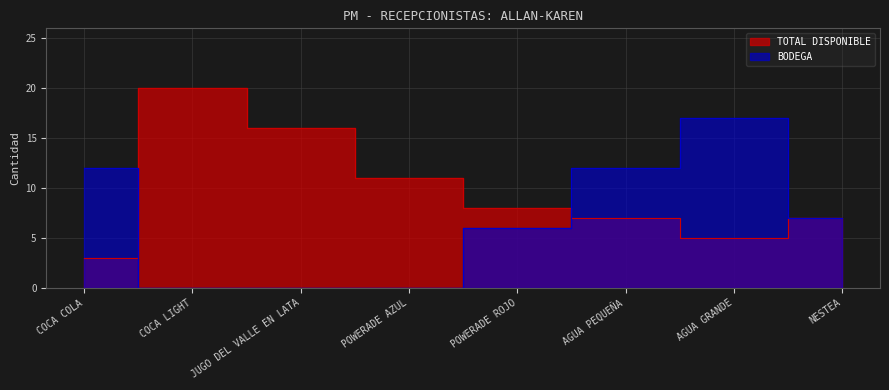

Which category has the lowest value in the TOTAL DISPONIBLE series?

COCA COLA